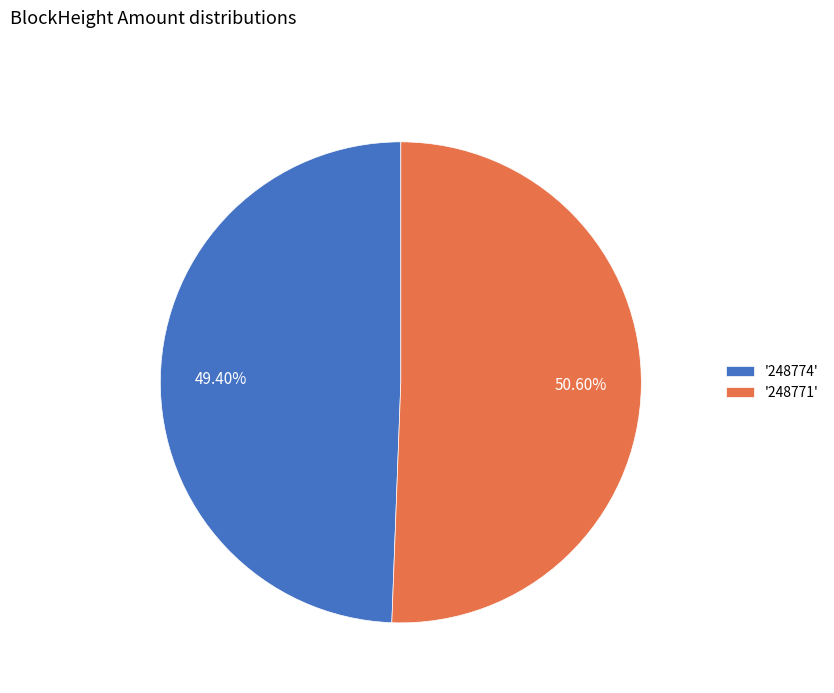

Rank the categories by value from highest to lowest.

'248771', '248774'